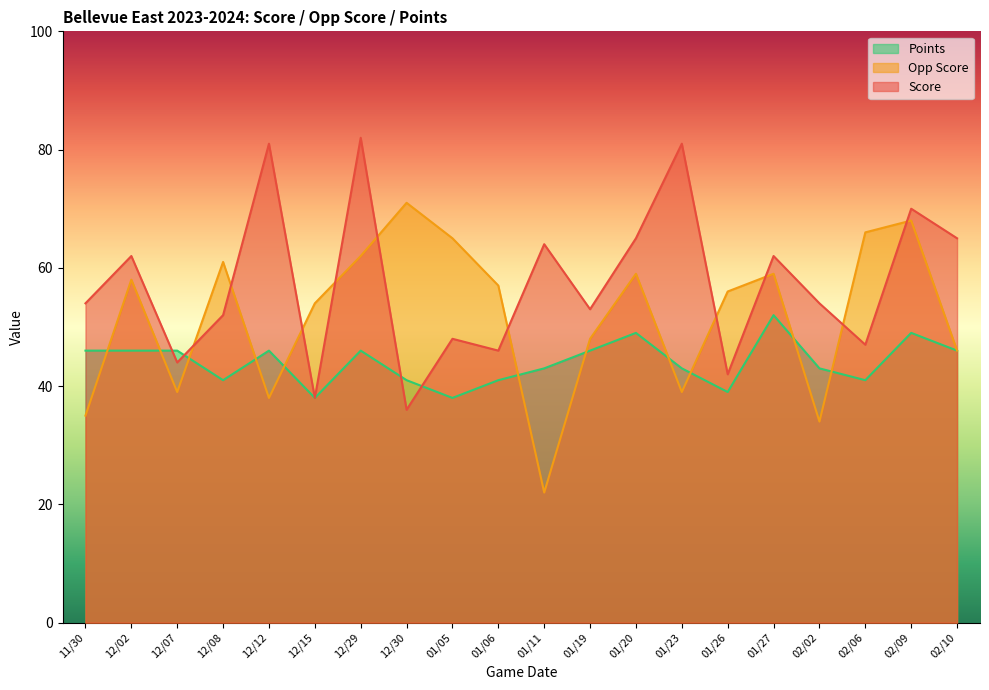

Which category has the lowest value across all series?

01/11